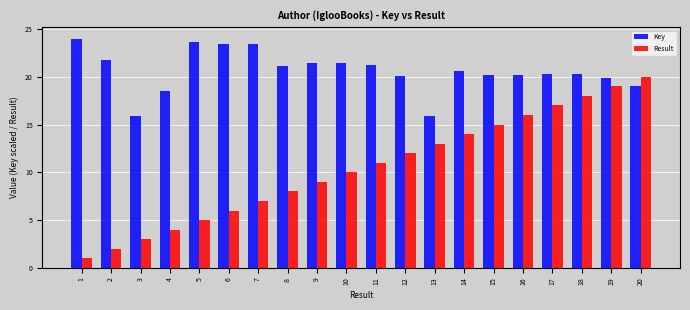

What is the highest value of the Result series?

20.0